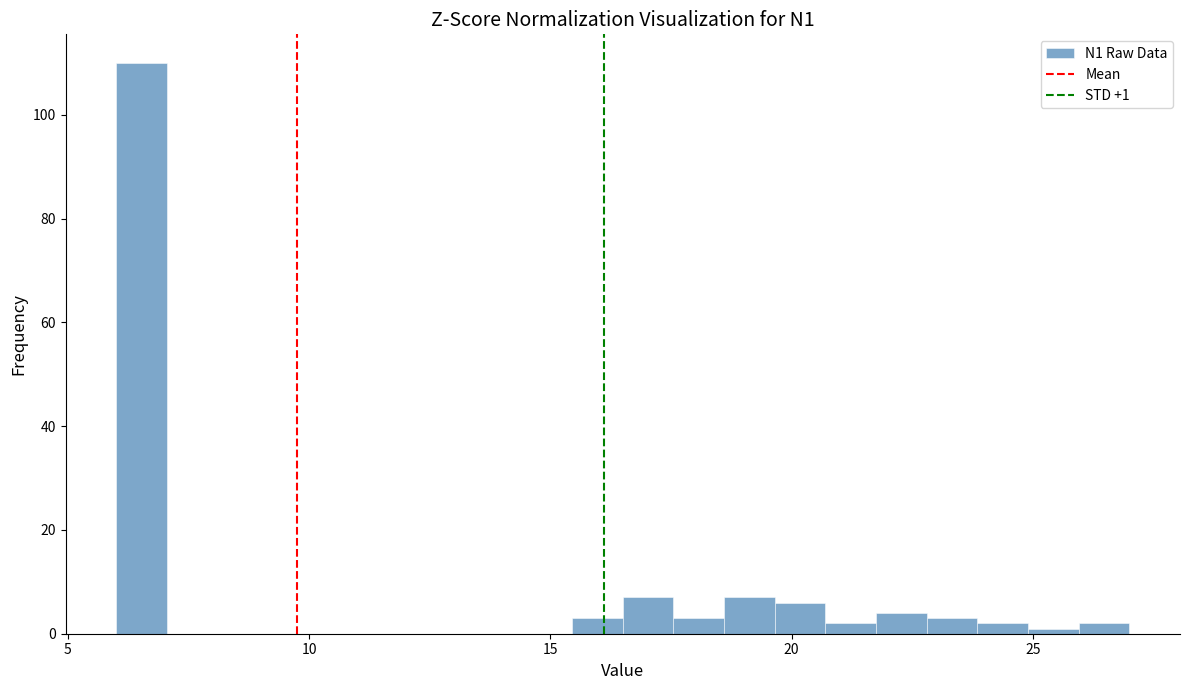

Read against the x-axis, roughly where is the centre of the tallest bar?

6.5